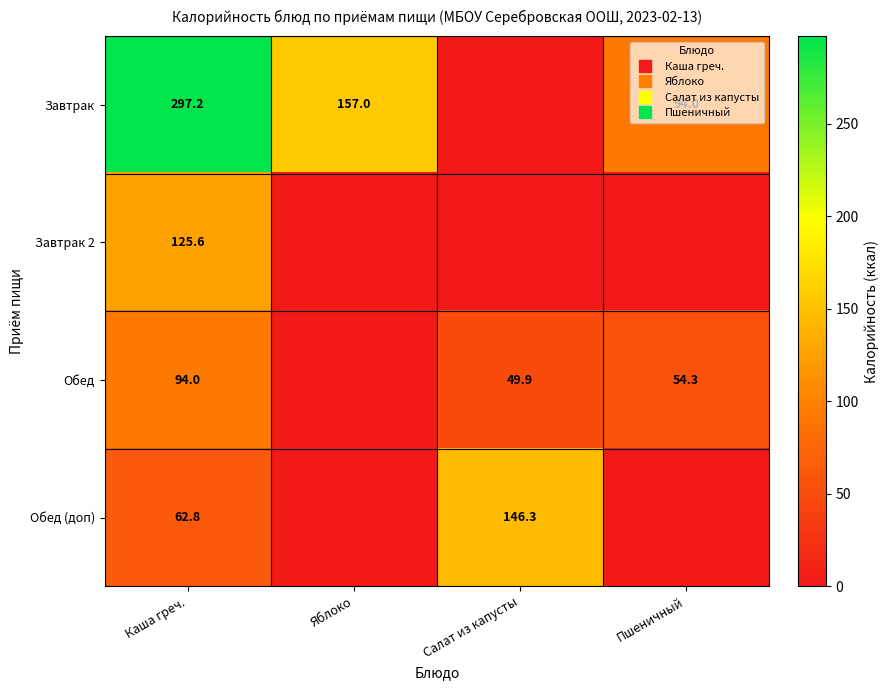

Where does the Обед series first go above 54?

Каша греч.